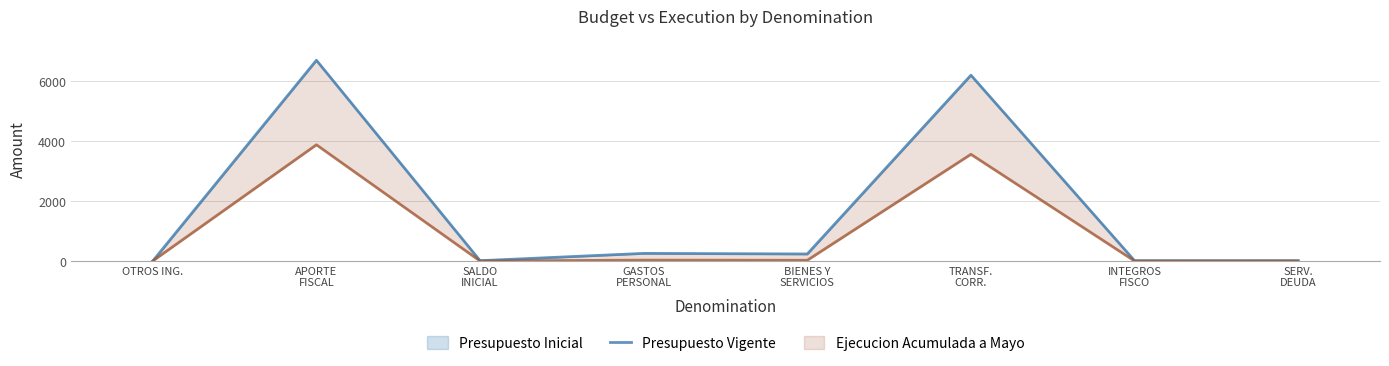

How many data points are above 234?

3